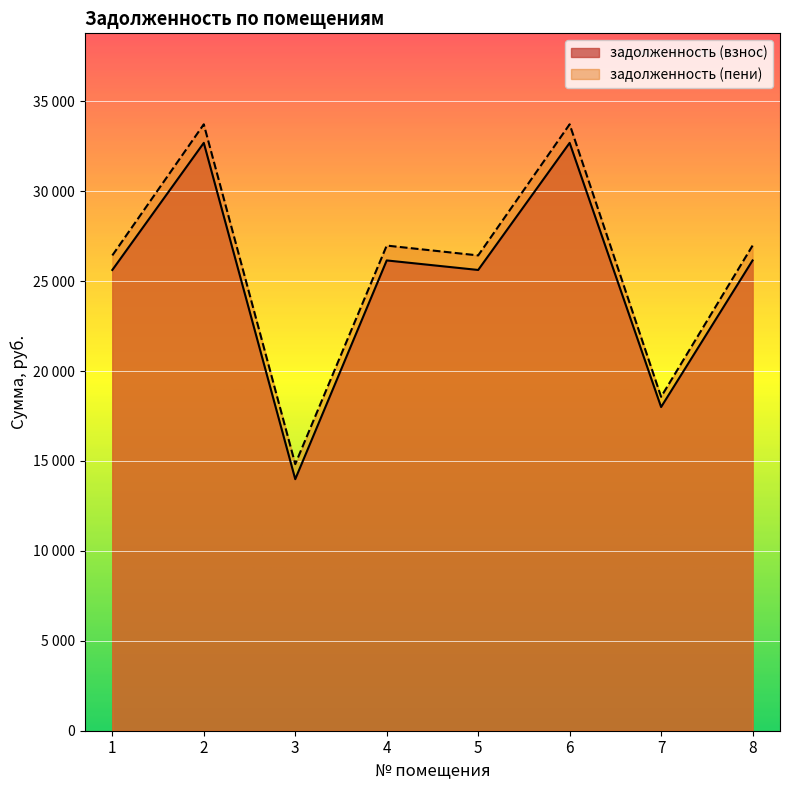

Which has a higher value, 3 or 5?

5